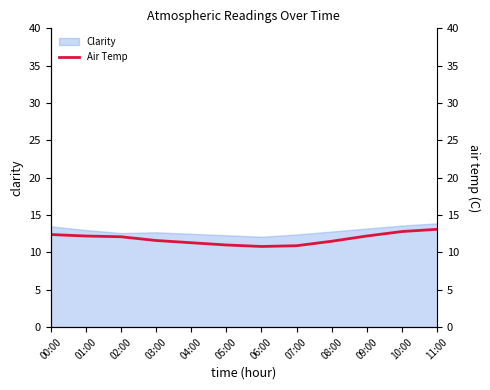

What is the sum of the values at 08:00 and 07:00?

22.4